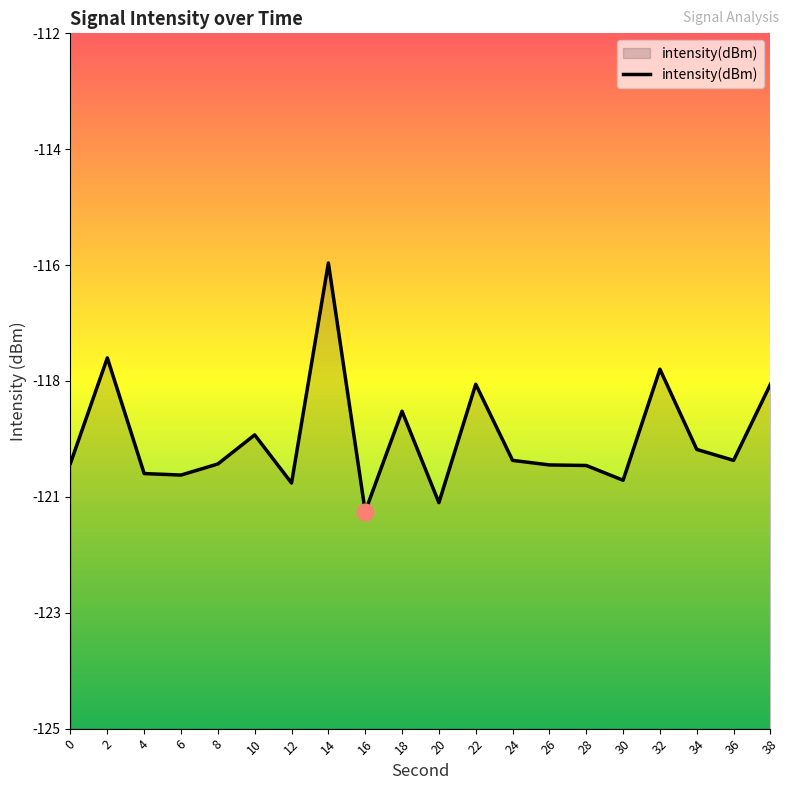

Is it true that the value at 24 is -120.0?

True